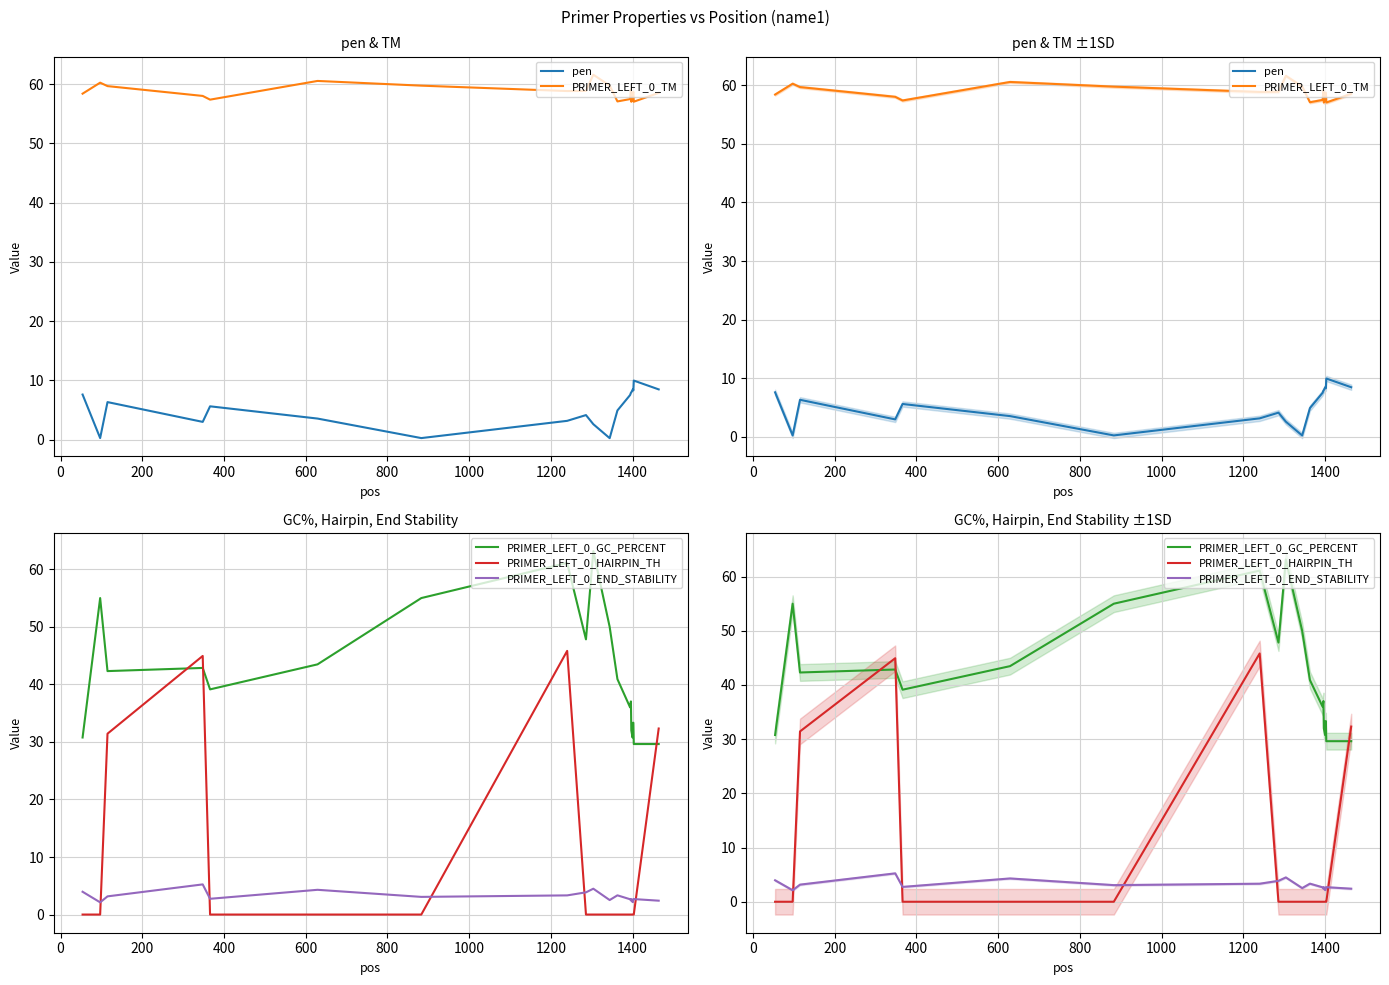

What are all the series names shown in the legend?

pen, PRIMER_LEFT_0_TM, PRIMER_LEFT_0_GC_PERCENT, PRIMER_LEFT_0_HAIRPIN_TH, PRIMER_LEFT_0_END_STABILITY